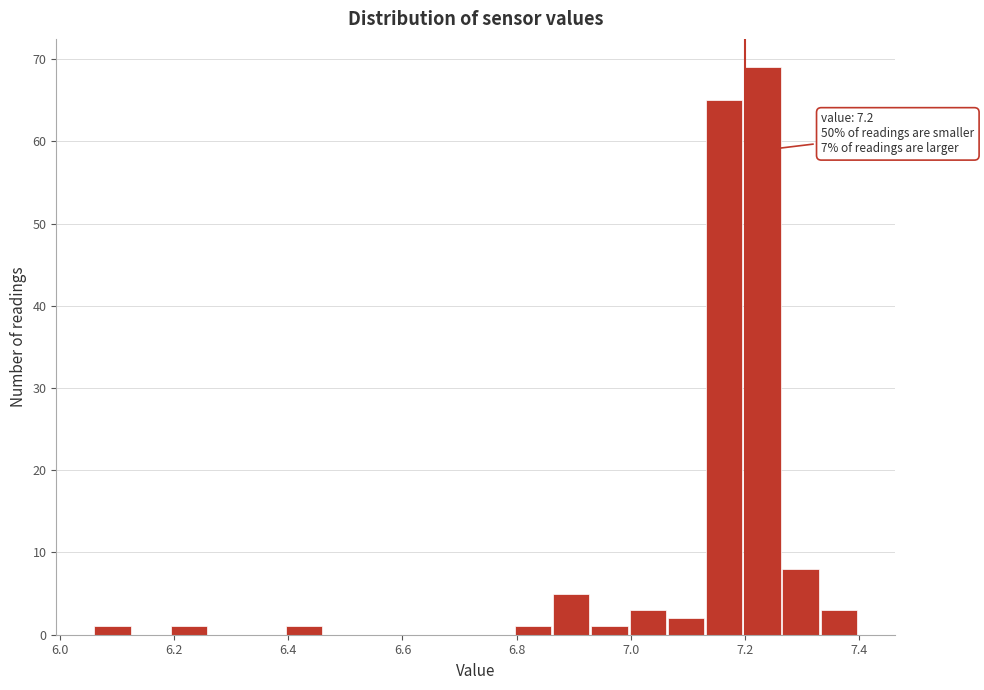

Around what value on the x-axis is the tallest bar? Give the approximate position of its centre, as read against the axis.

7.24